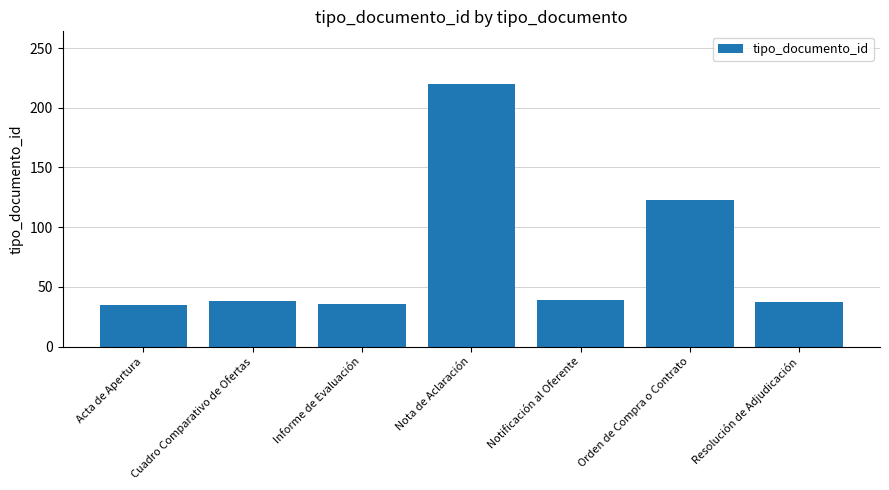

How many data points are less than 38?

3